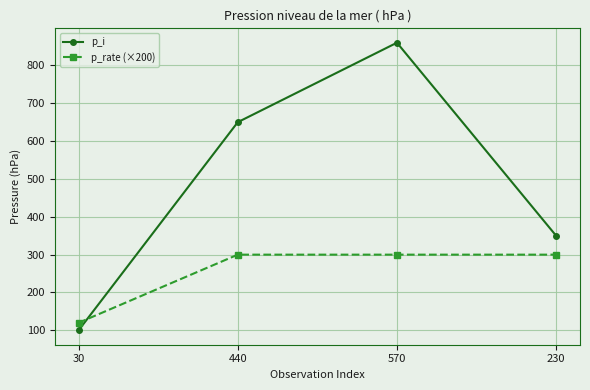

What is the average value of the p_i series?

490